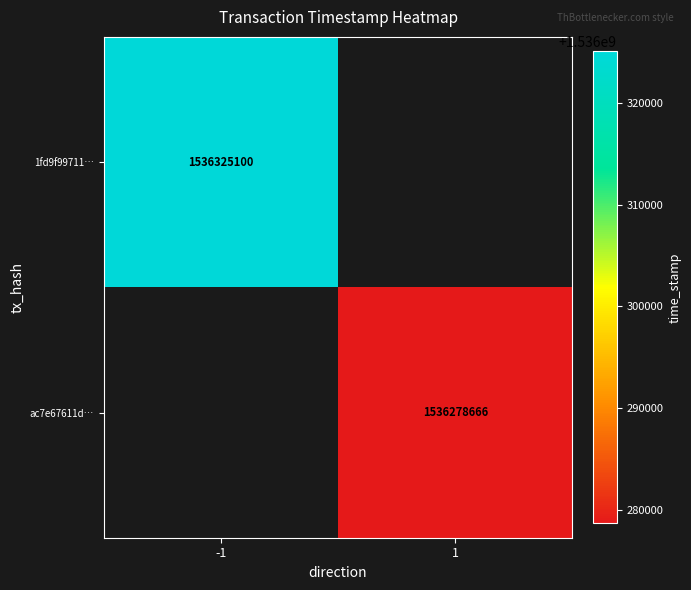

Which category has the lowest value across all series?

1